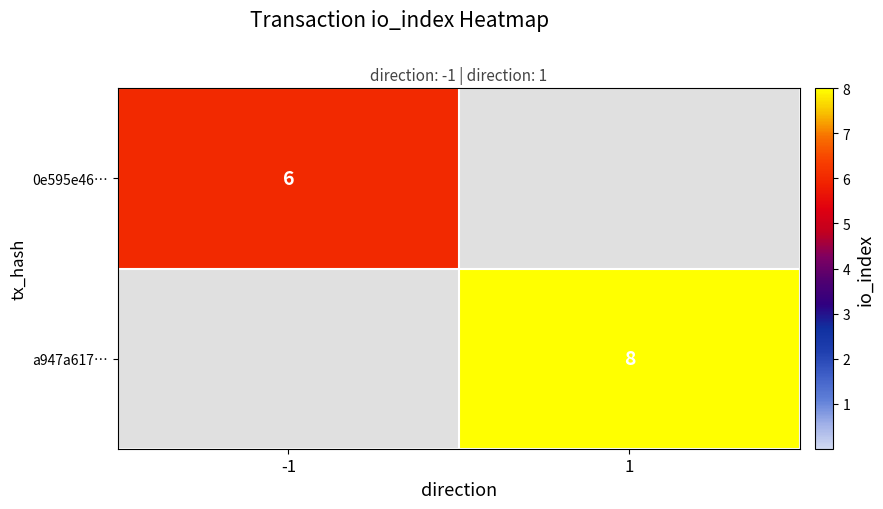

Is it true that 0e595e46… equals 10 at -1?

False